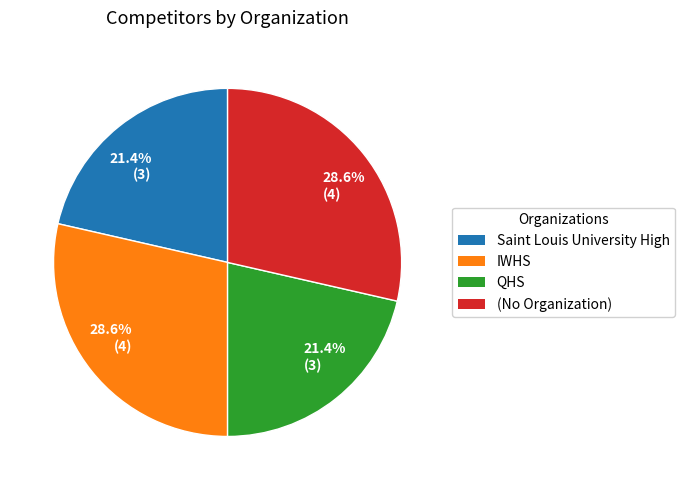

Is there a majority slice in this chart?

No